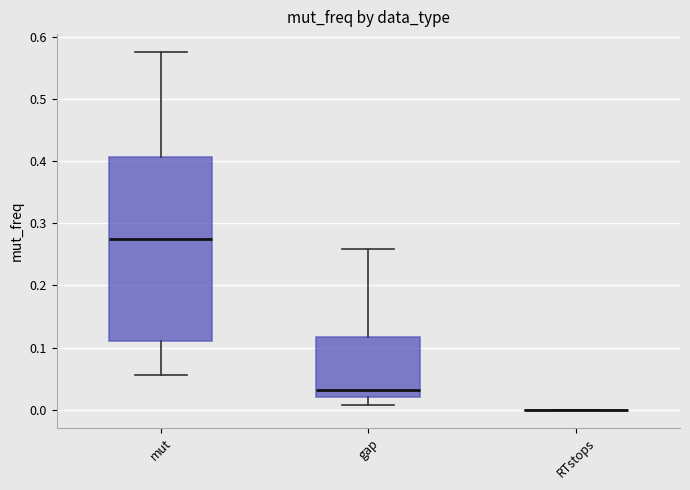

Where is the lower edge of the box for gap on the y-axis? The values are not printed on the chart, so give them approximately, as read against the axis.

0.02